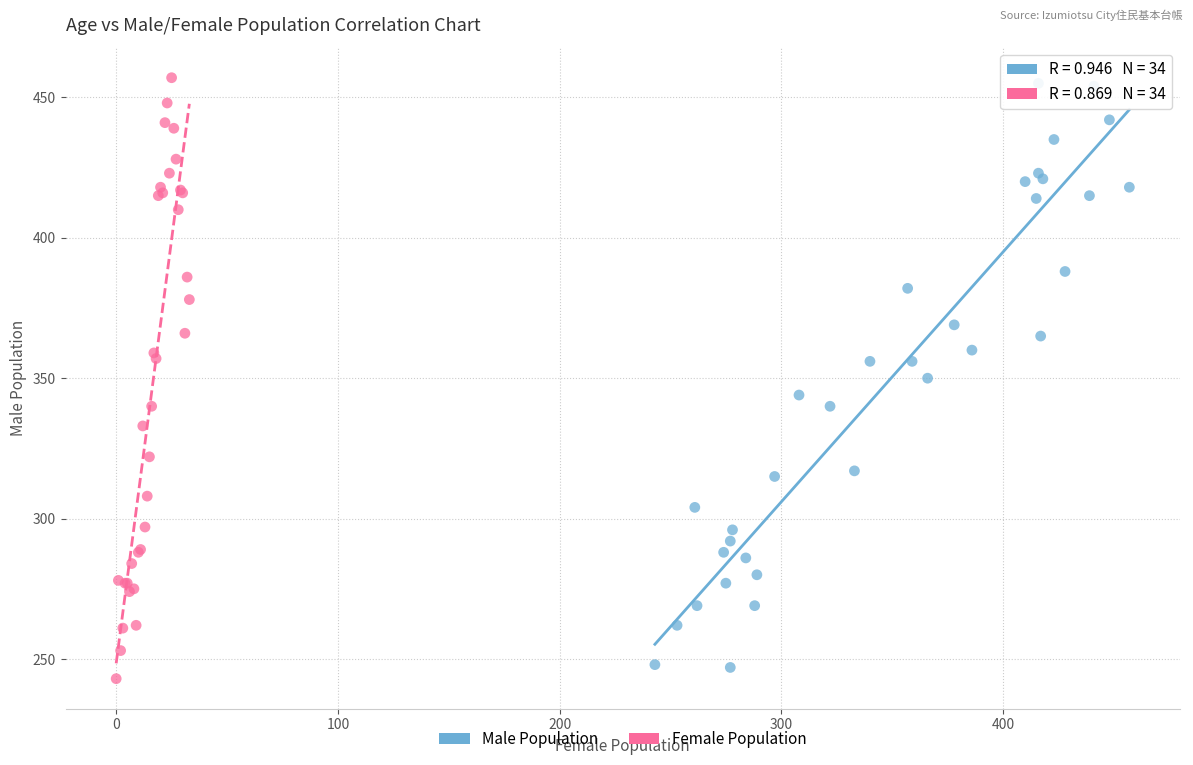

What are all the series names shown in the legend?

Male Population, Female Population